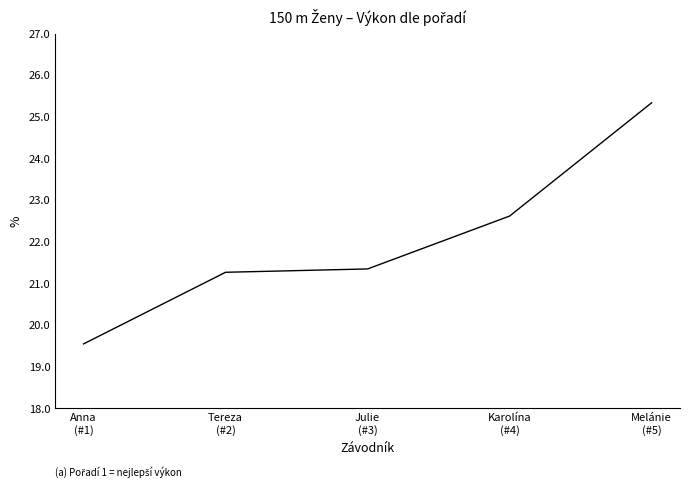

List the labels in order of value, smallest first.

Anna
(#1), Tereza
(#2), Julie
(#3), Karolína
(#4), Melánie
(#5)